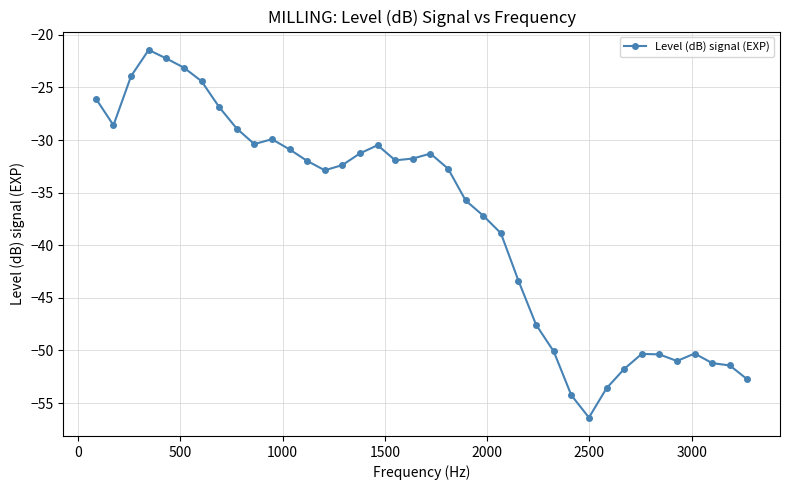

What is the greatest value displayed?

-21.4